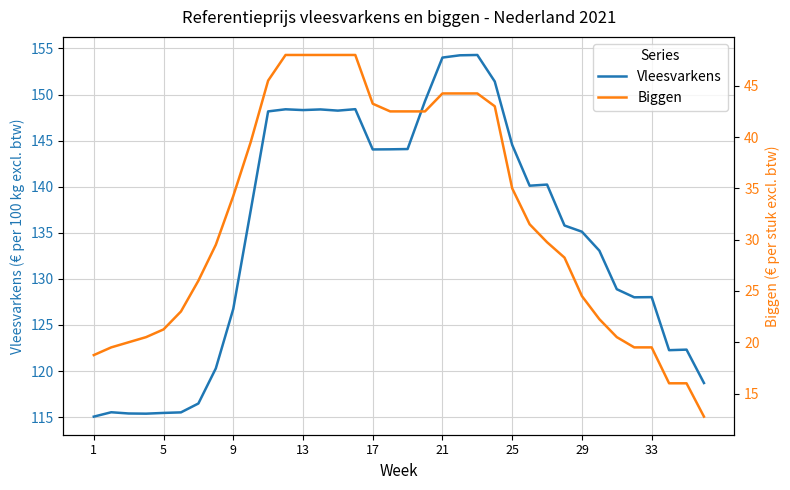

What is the greatest value displayed?

154.3